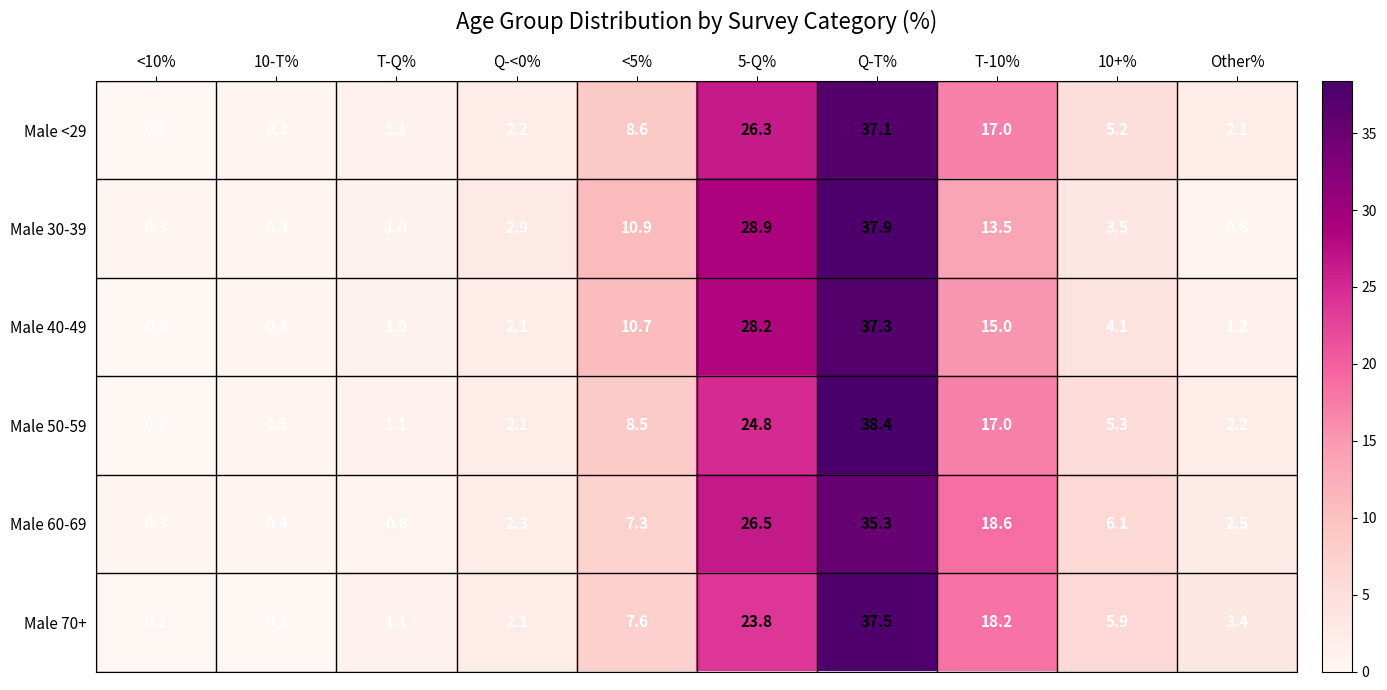

Which series has the largest total across all categories?

Male 60-69